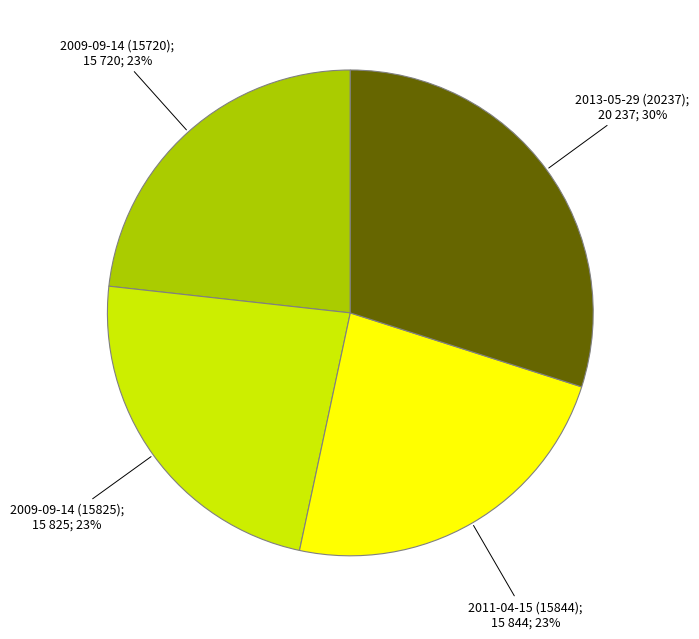

To the nearest percent, what is the average slice percentage?

25%